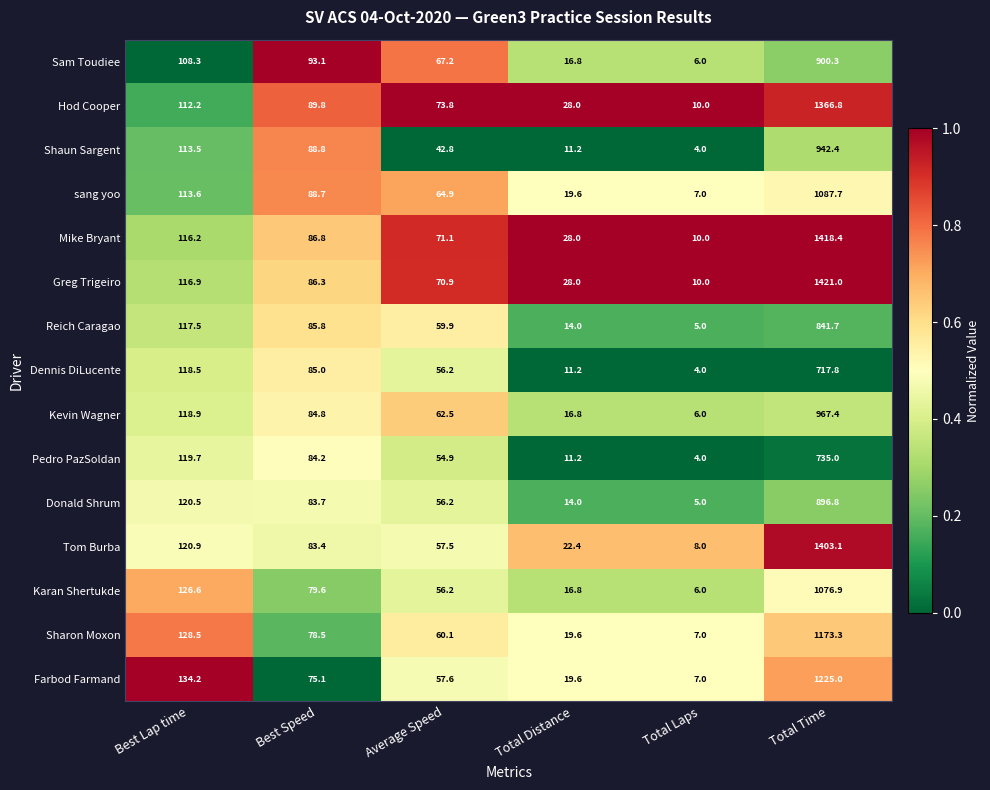

What is the sum of all Mike Bryant values?

1730.5